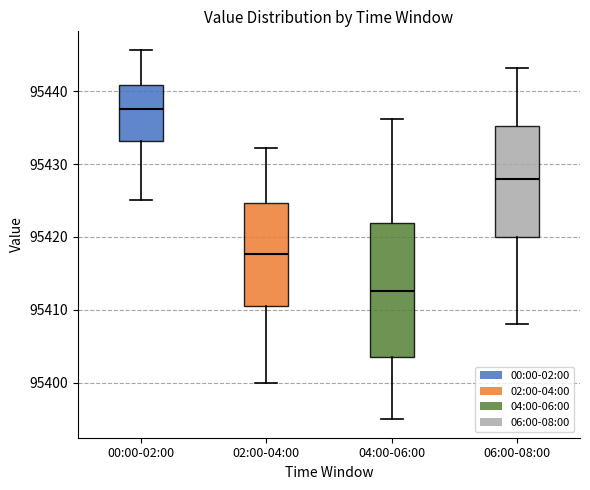

Where is the upper edge of the box for 00:00-02:00 on the y-axis? The values are not printed on the chart, so give them approximately, as read against the axis.

95441